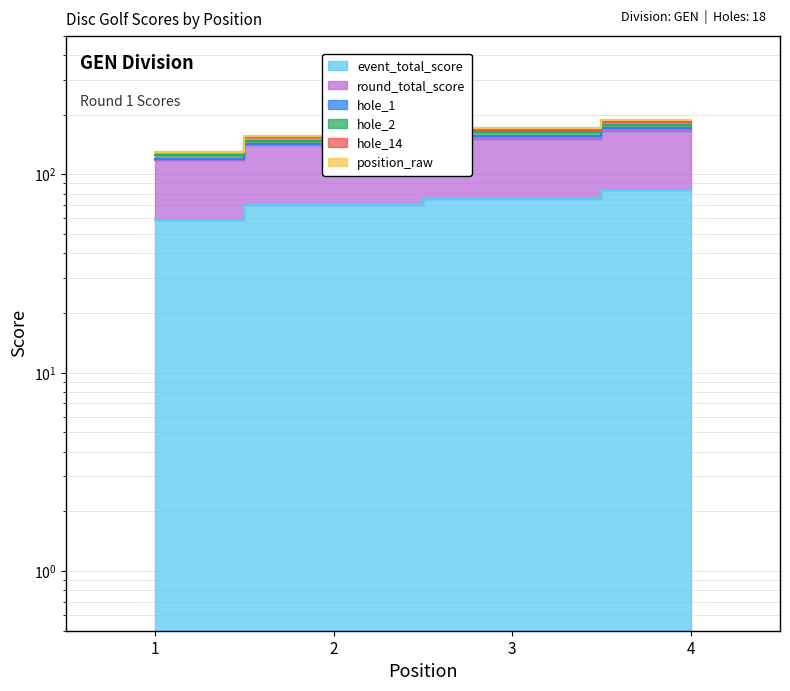

Is it true that round_total_score equals 166 at 4?

True